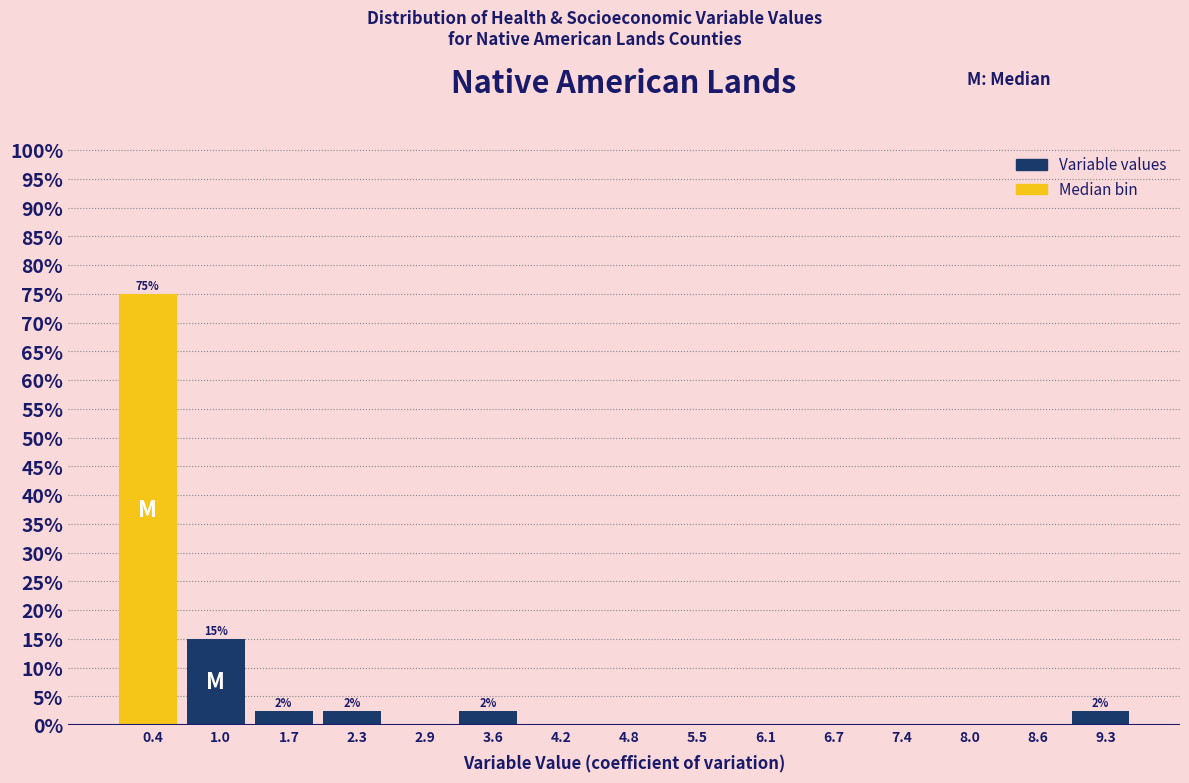

Over which range of the x-axis is the bar tallest?

0.1 to 0.7